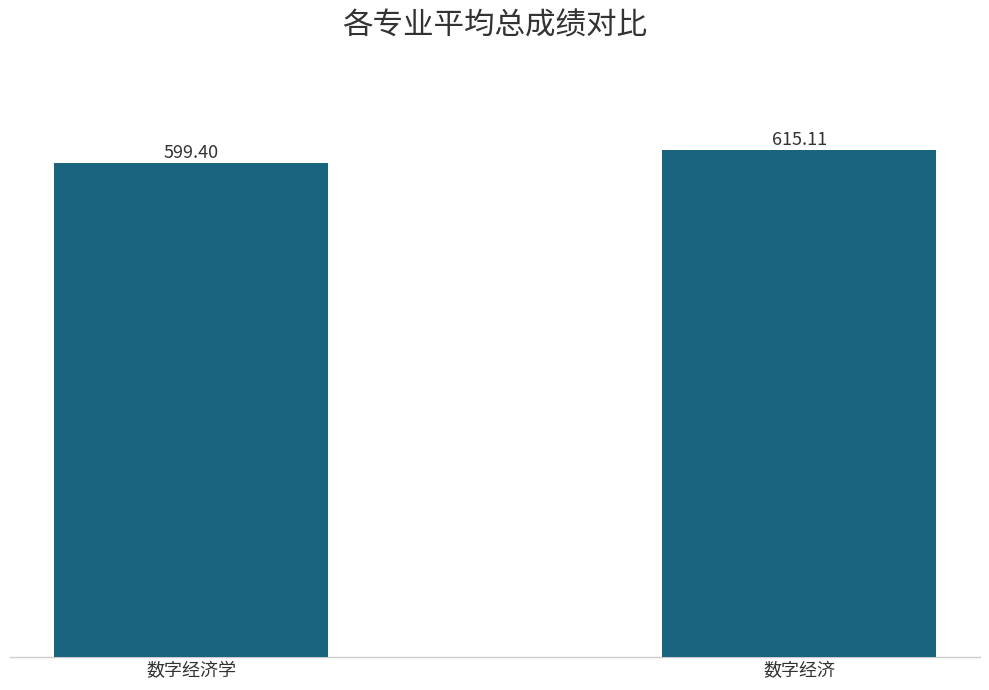

What is the label of the 1st bar from the left?

数字经济学